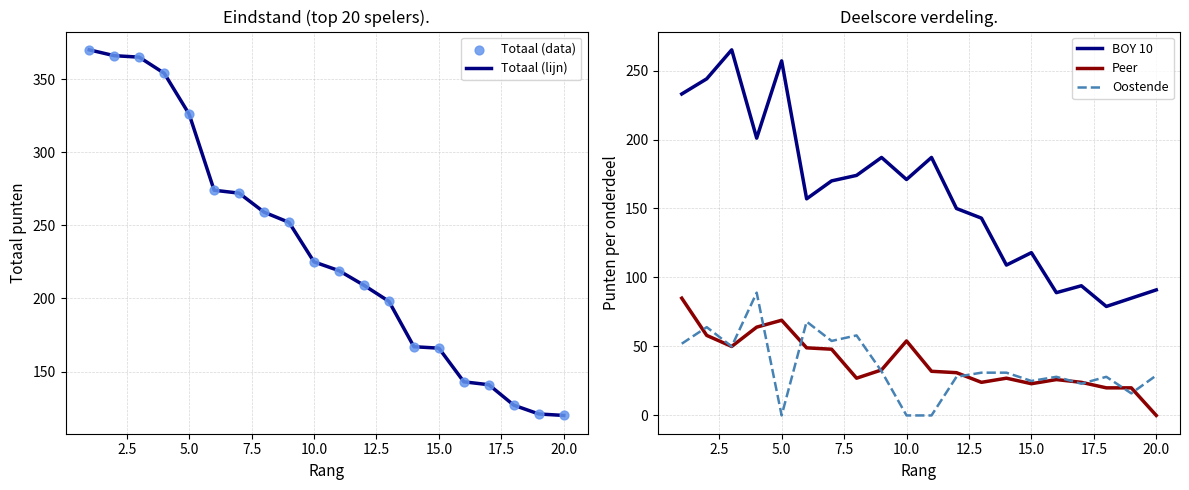

Which series reaches the maximum Y coordinate?

Totaal (lijn)